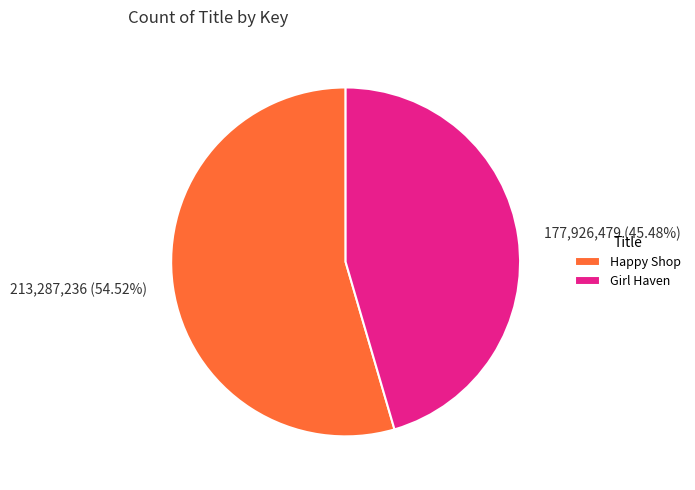

What is the majority slice?

Happy Shop